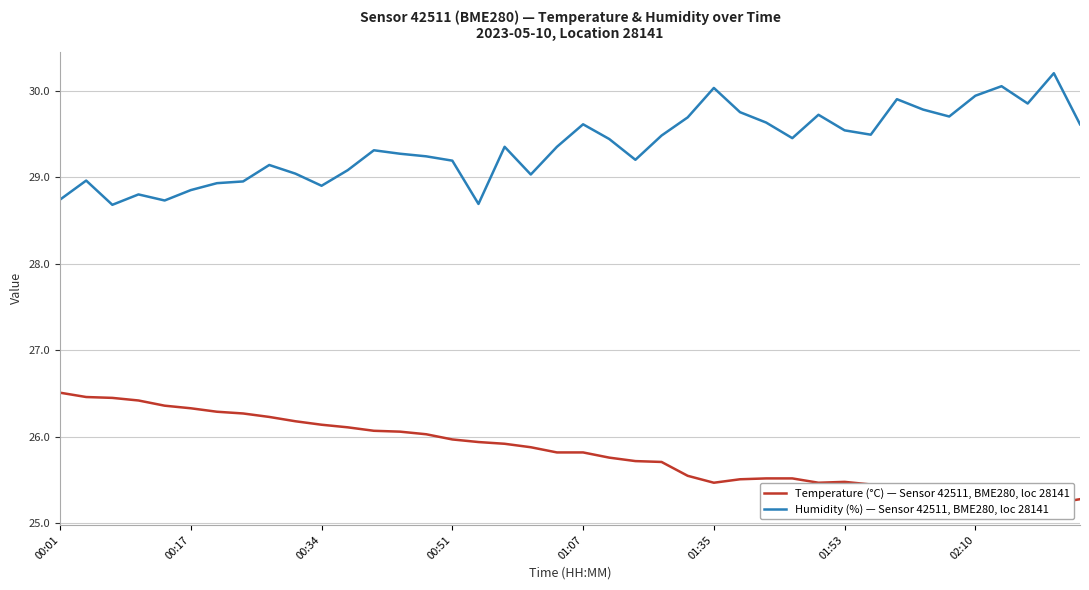

True or false: Humidity (%) — Sensor 42511, BME280, loc 28141 has a value of 28.9 at 00:17.

True